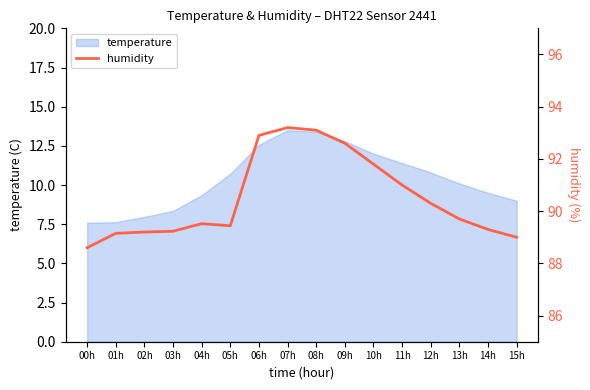

True or false: the data shows 91.8 at 10h.

True